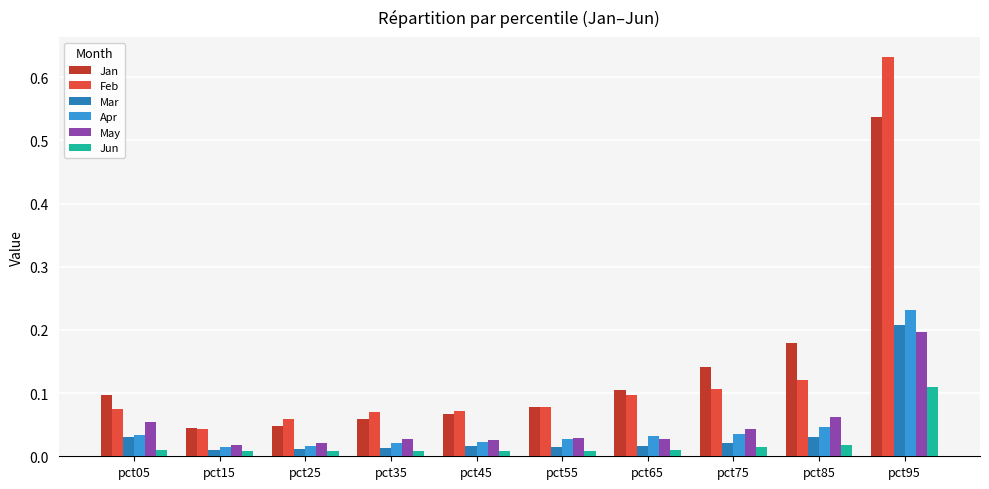

Which series changed the most between pct85 and pct95?

Feb